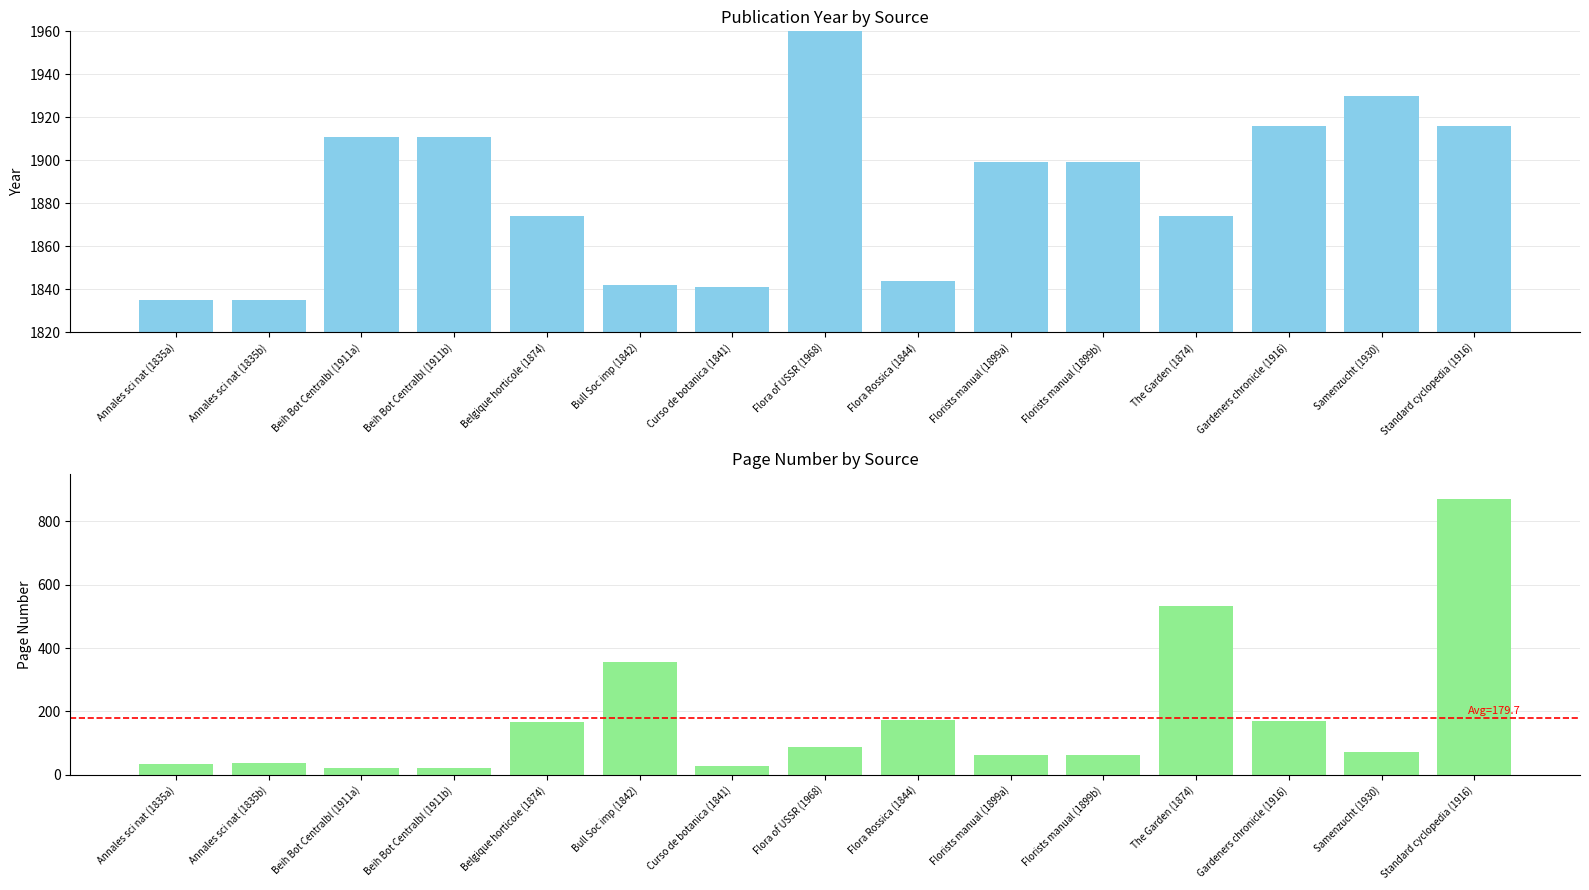

What is the total value across all series at Annales sci nat (1835a)?

1869